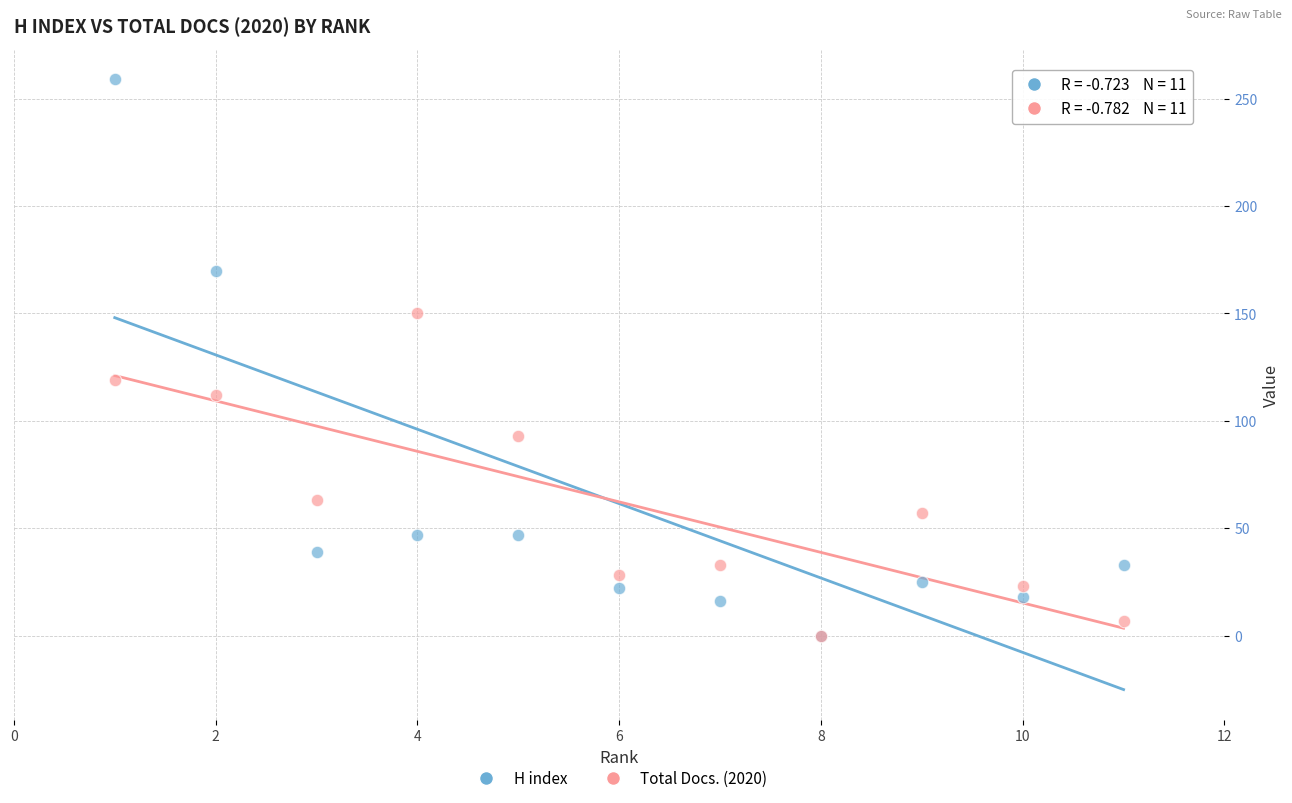

In the H index series, what Y value is closest to 129?

170